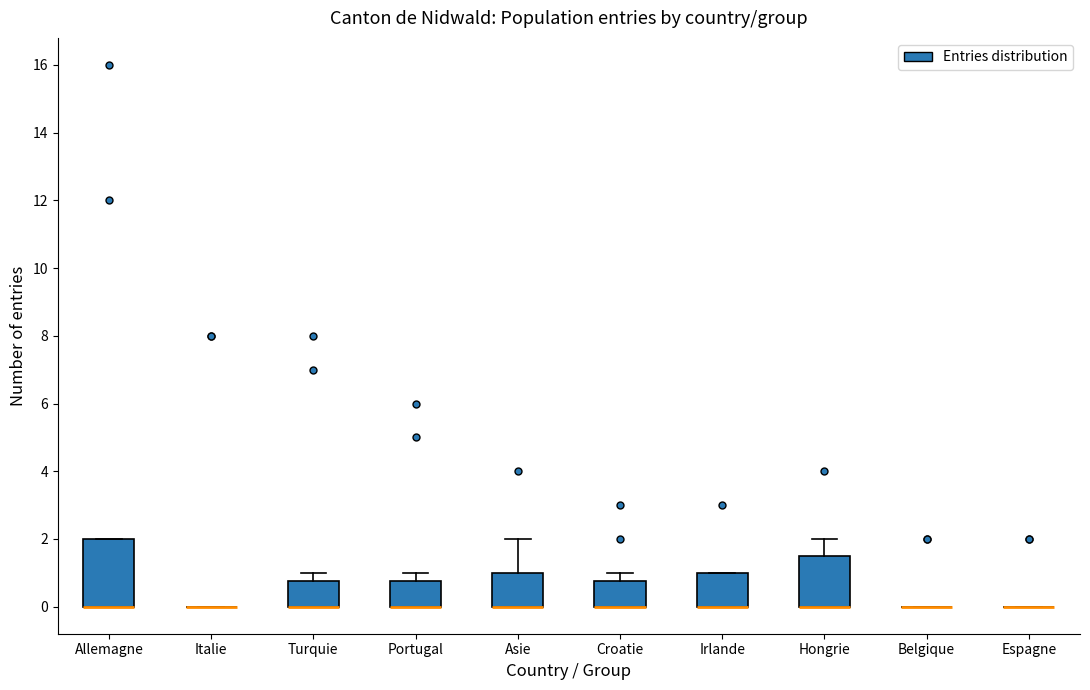

Which box is the tallest, from its lower edge to its upper edge?

Allemagne